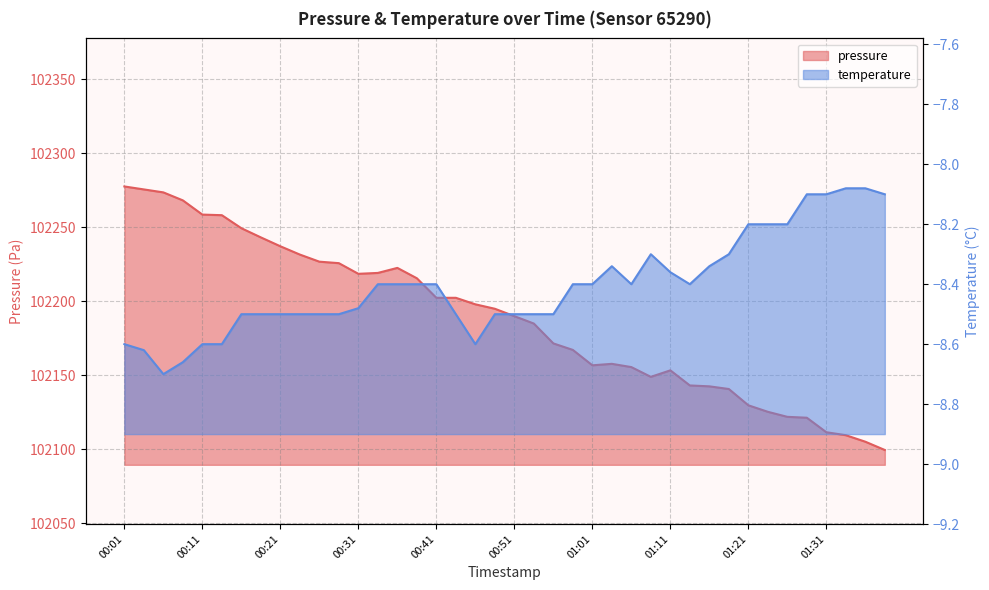

Reading left to right, what are all the values shown in this chart?

pressure: 102277.6	102275.6	102273.6	102268.2	102258.6	102258.2	102249.4	102243.2	102237.2	102231.6	102226.8	102225.8	102218.6	102219.2	102222.6	102215.6	102202.4	102202.4	102198.0	102195.0	102190.0	102185.0	102171.6	102167.2	102156.8	102157.8	102155.6	102149.0	102153.4	102143.2	102142.6	102140.8	102129.8	102125.4	102122.0	102121.4	102111.6	102109.6	102105.2	102099.6
temperature: -8.6	-8.6	-8.7	-8.7	-8.6	-8.6	-8.5	-8.5	-8.5	-8.5	-8.5	-8.5	-8.5	-8.4	-8.4	-8.4	-8.4	-8.5	-8.6	-8.5	-8.5	-8.5	-8.5	-8.4	-8.4	-8.3	-8.4	-8.3	-8.4	-8.4	-8.3	-8.3	-8.2	-8.2	-8.2	-8.1	-8.1	-8.1	-8.1	-8.1